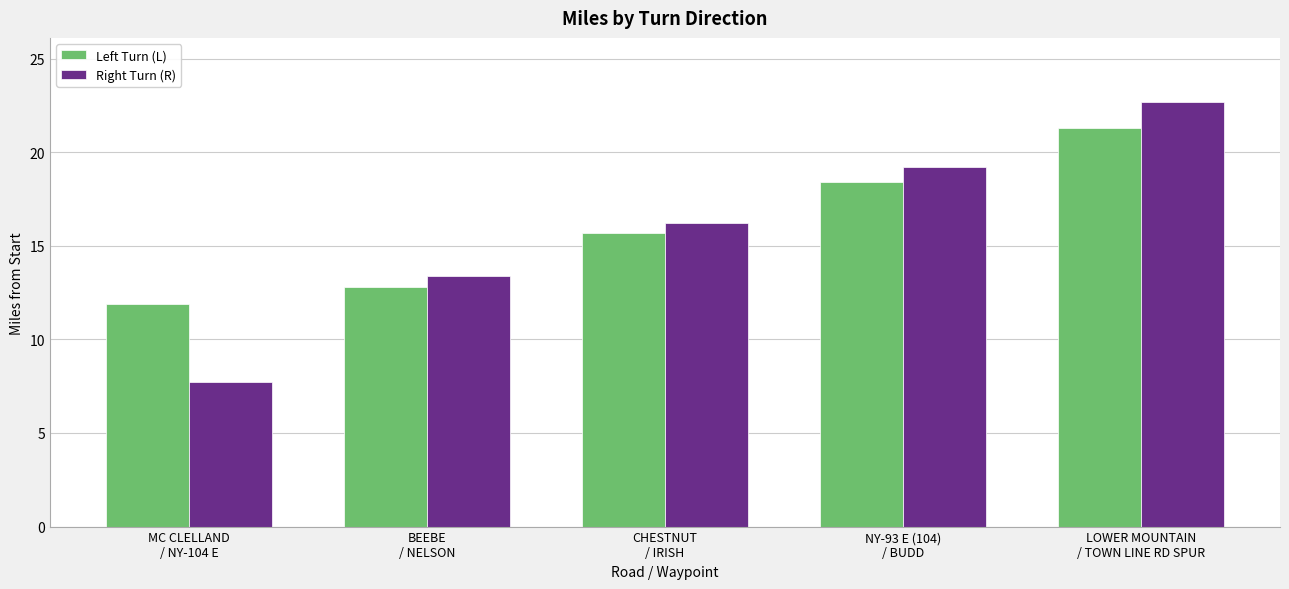

What is the sum of all Right Turn (R) values?

79.2